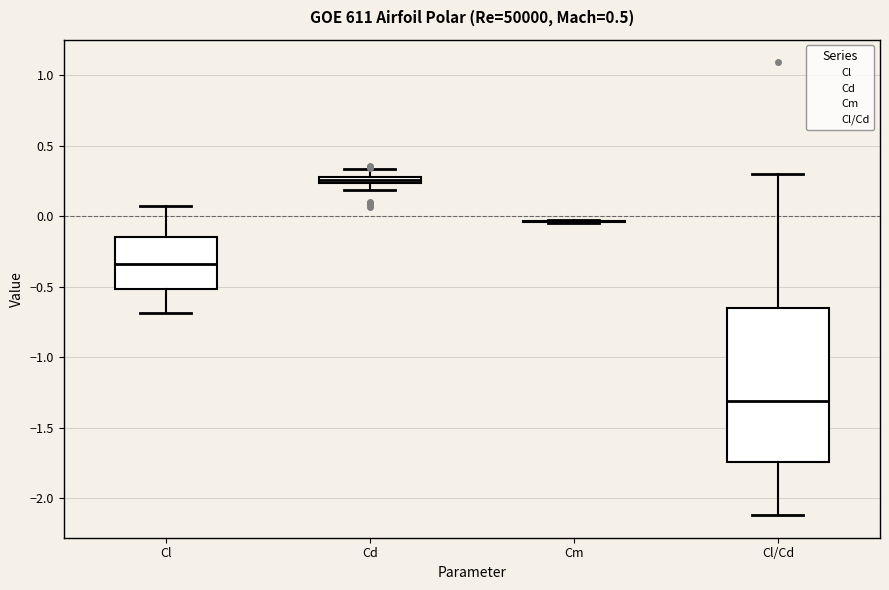

Comparing the boxes themselves (not the whiskers), which one is the tallest?

Cl/Cd